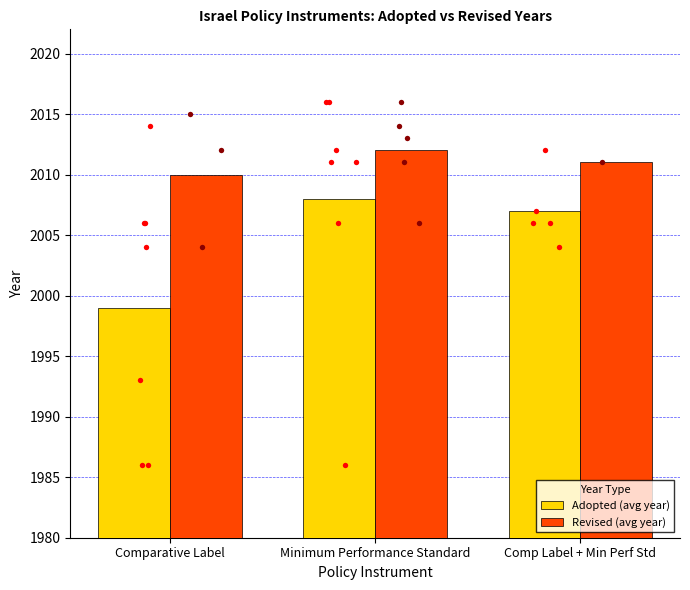

Which series has the largest Y range (max minus min)?

Adopted (avg year)